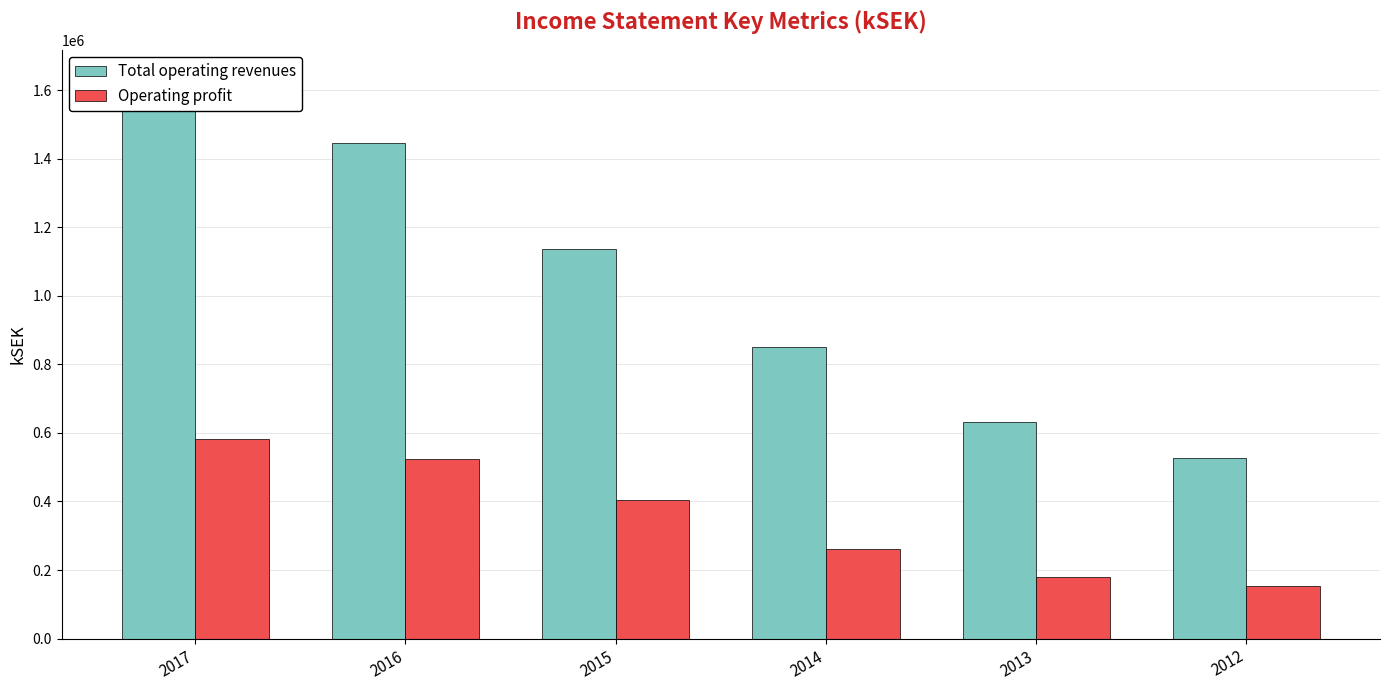

Which category has the lowest value in the Total operating revenues series?

2012